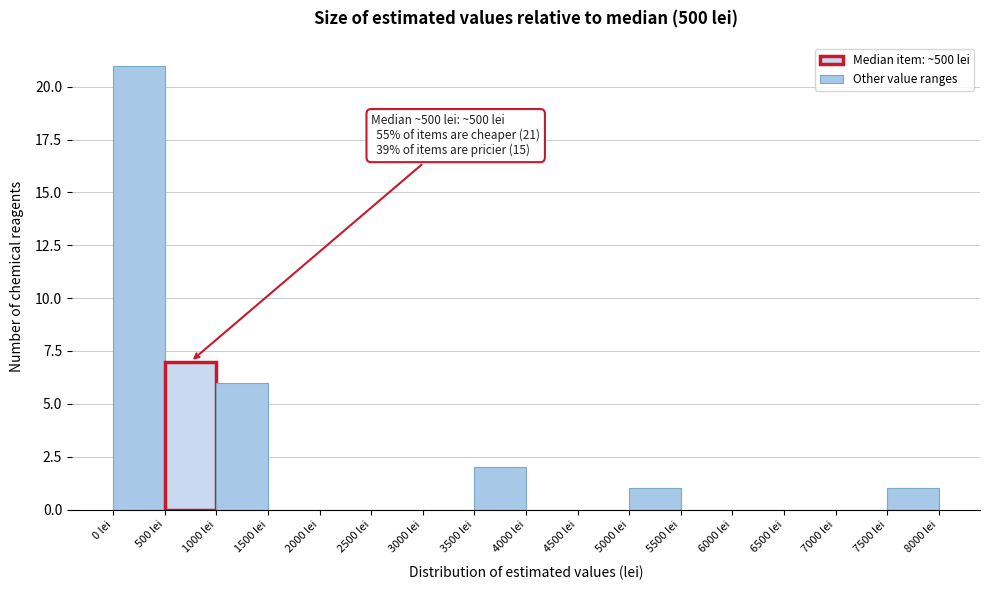

Which range on the x-axis has the tallest bar?

0 to 500